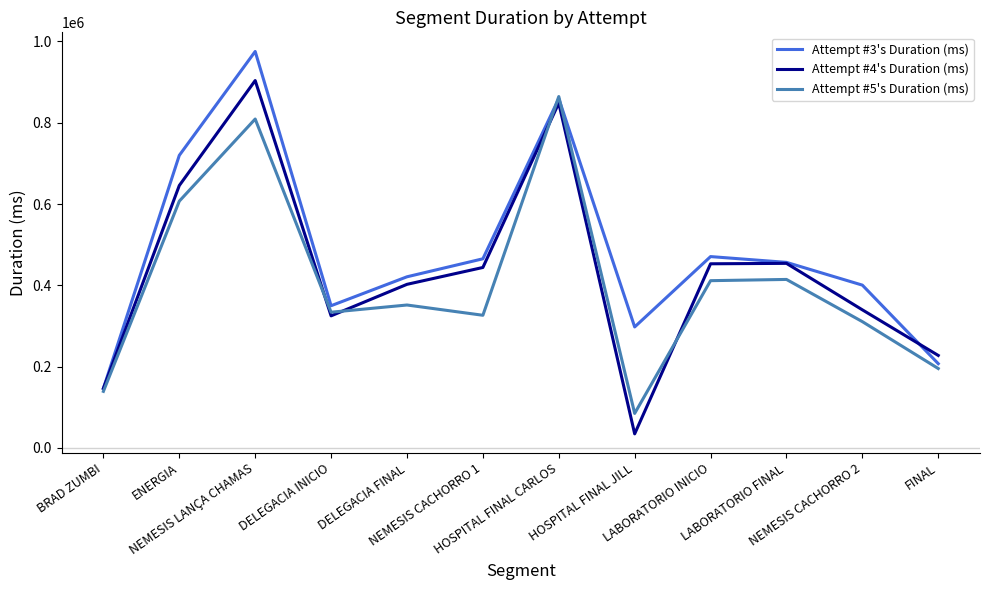

True or false: Attempt #5's Duration (ms) has more than 1 interior local peaks.

True